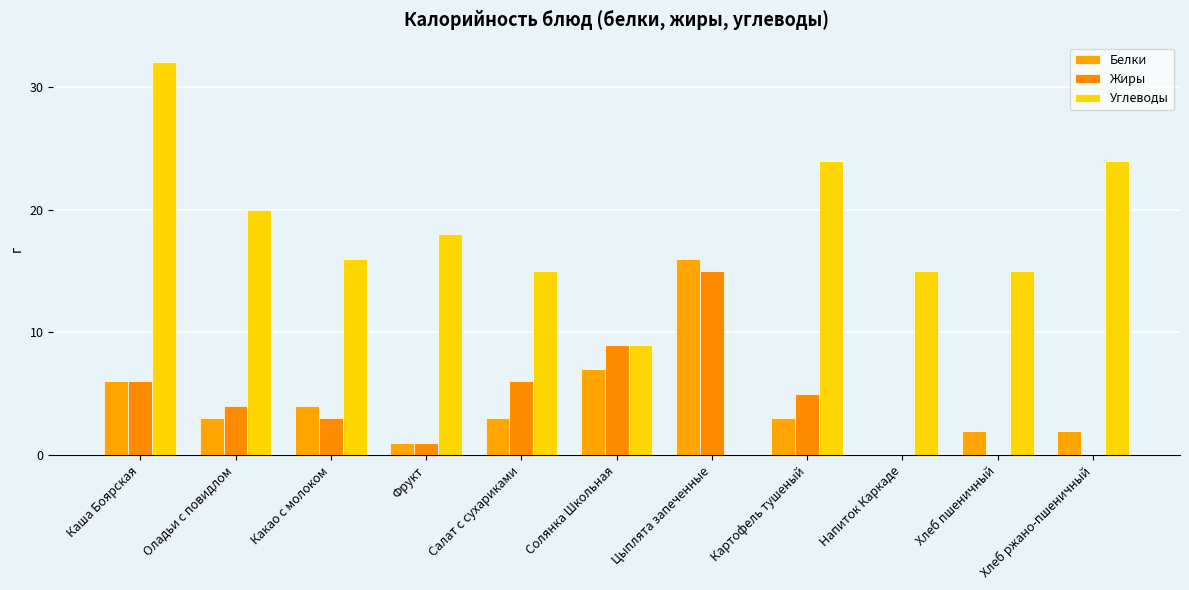

Which series has the largest total across all categories?

Углеводы